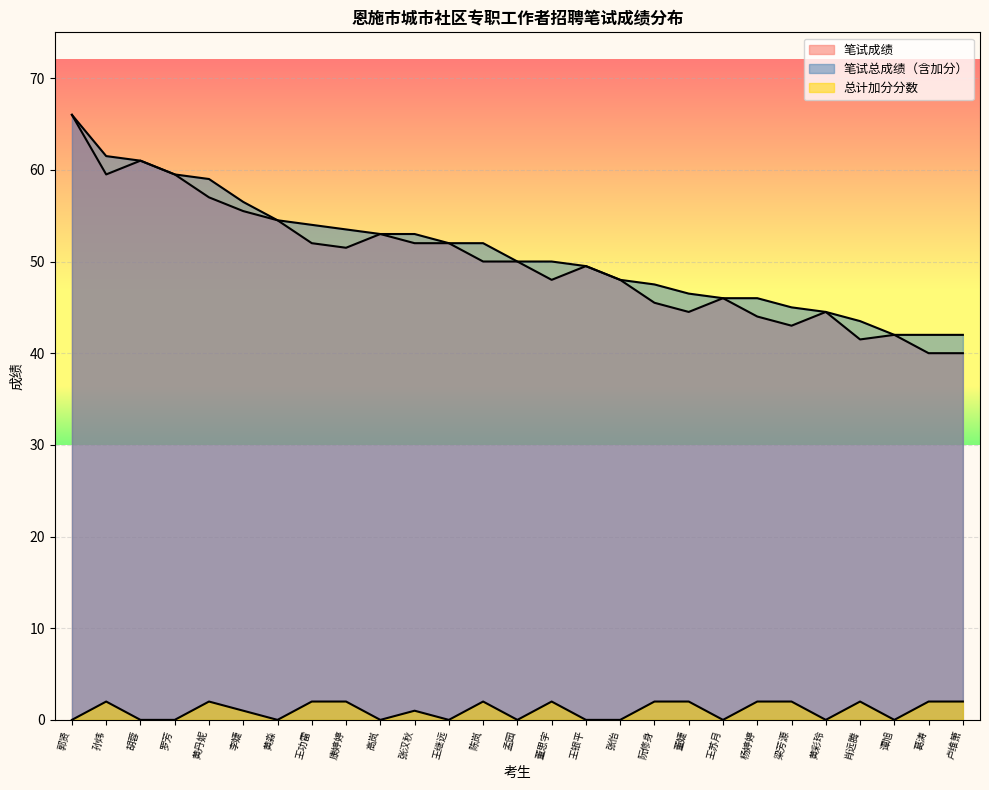

What is the average value of the 总计加分分数 series?

1.0